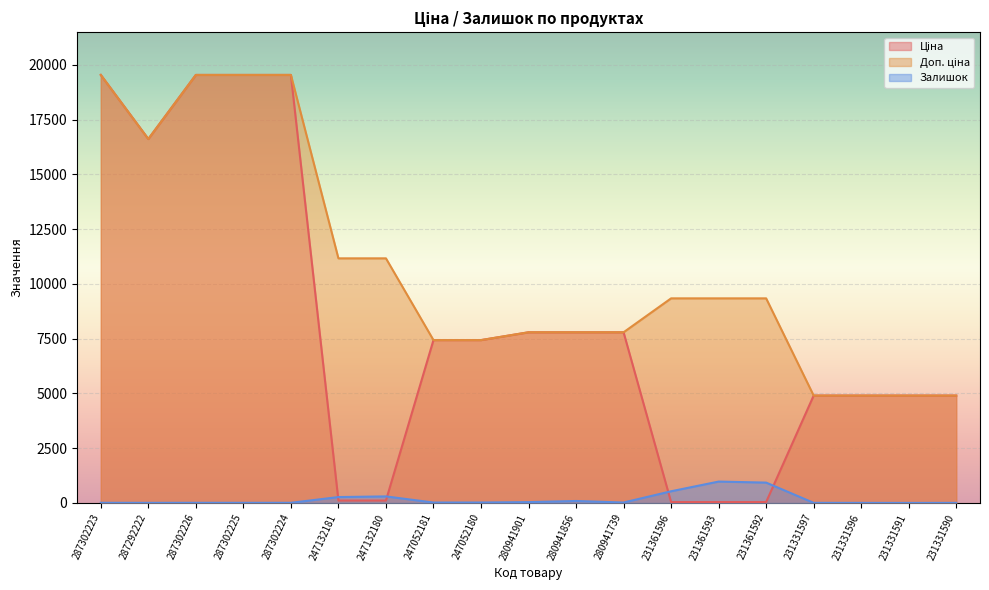

List the series in order of their overall mean, lowest first.

Залишок, Ціна, Доп. ціна